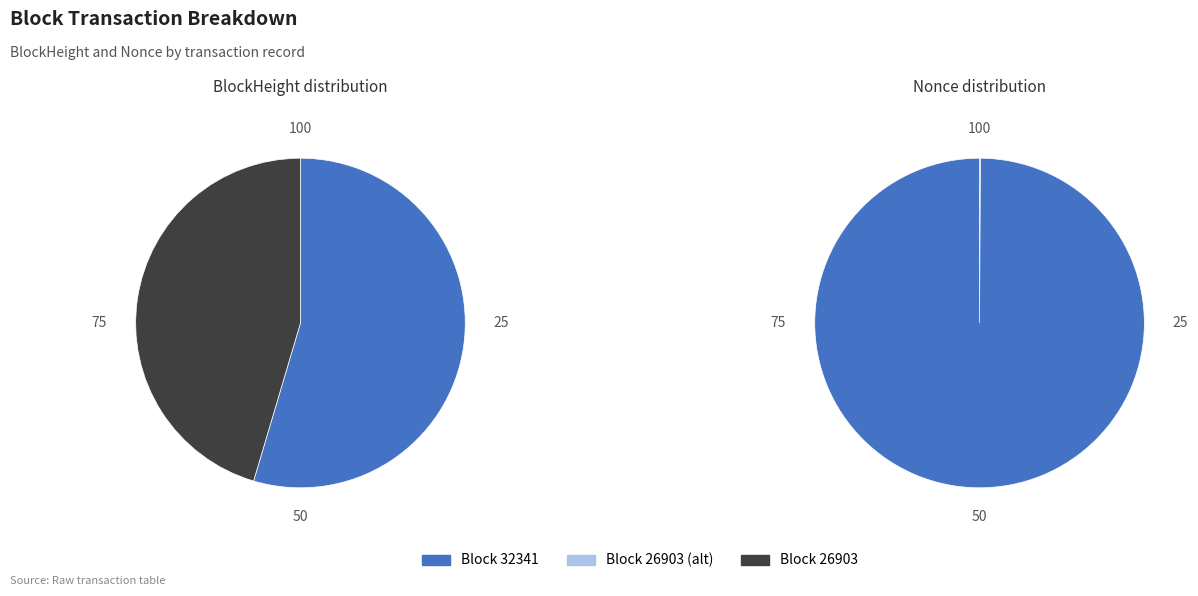

Which category accounts for the majority?

32341